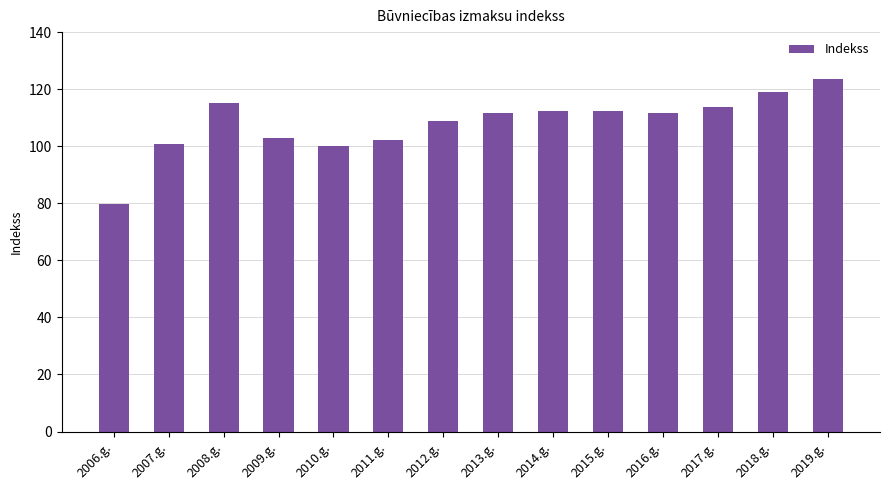

What position from the left is 2013.g.?

8